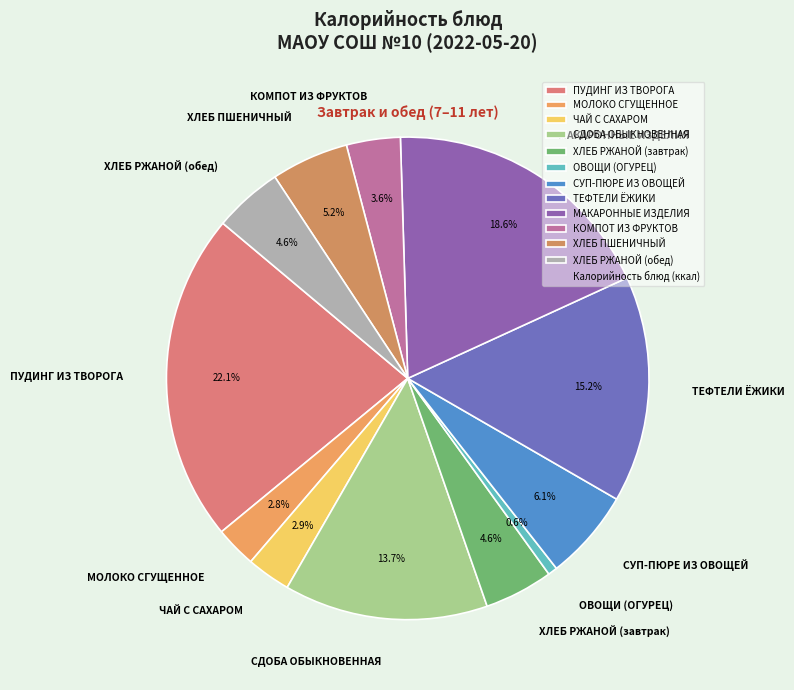

True or false: ХЛЕБ РЖАНОЙ (обед) accounts for 5% of the total.

True